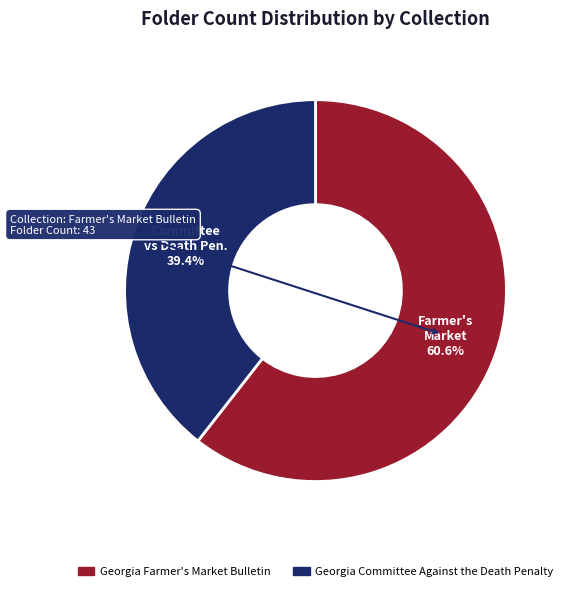

What is the largest slice in the pie chart?

Georgia Farmer's Market Bulletin